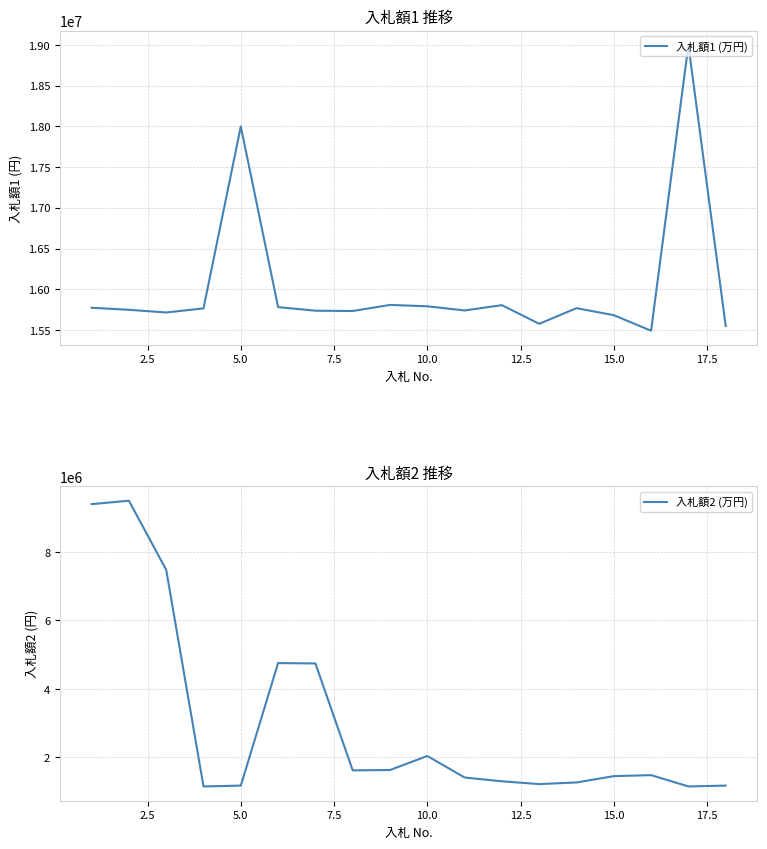

At how many categories does at least one series exceed 16944223?

2